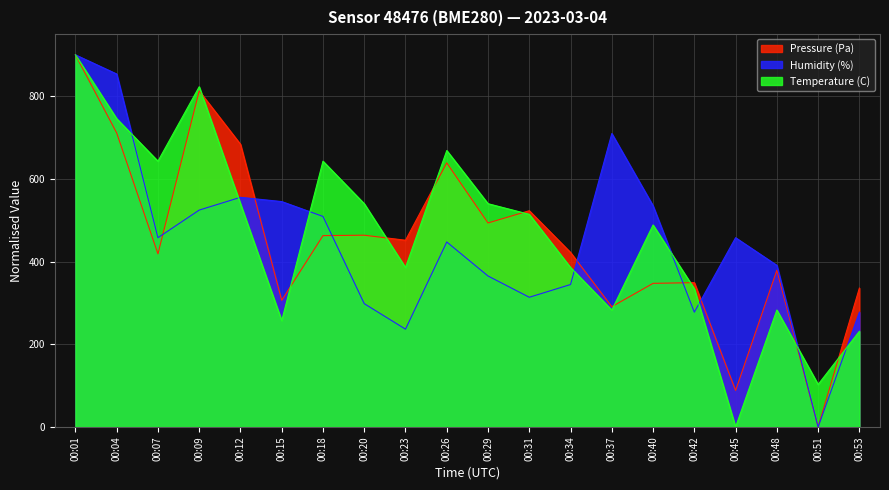

Which series has the widest spread of values?

Pressure (Pa)